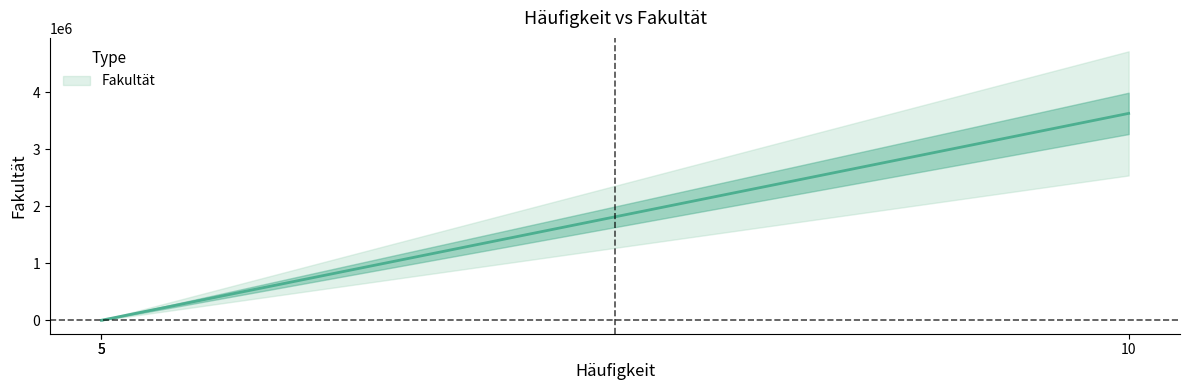

Between 5 and 5, which is larger?

5